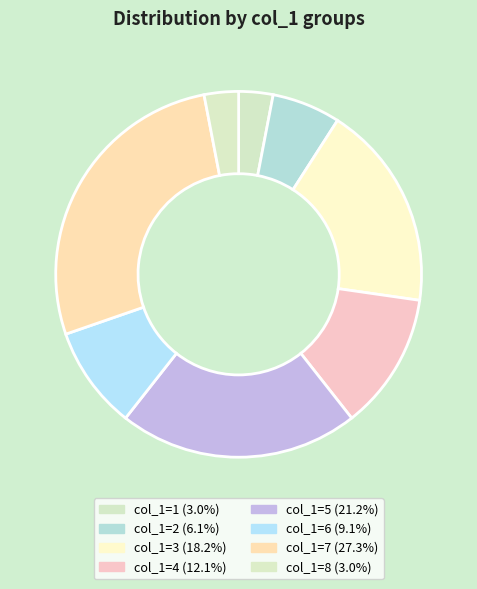

How many segments does this pie chart have?

8